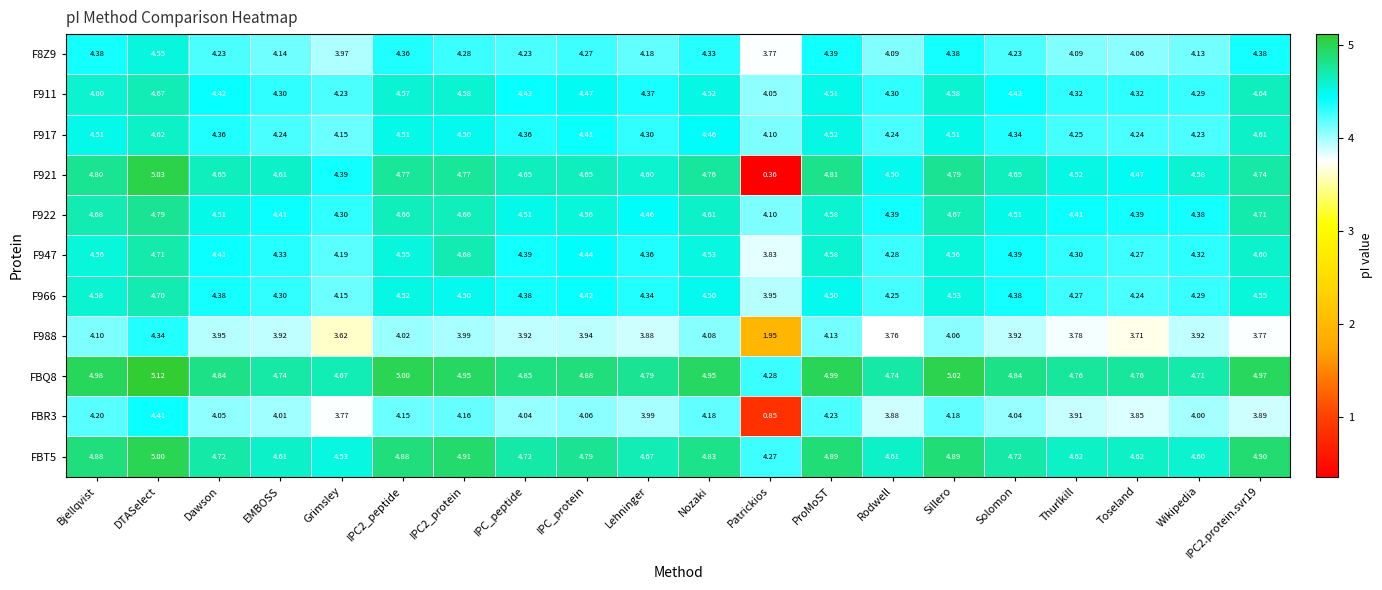

What is the total value across all series at IPC_peptide?

48.5